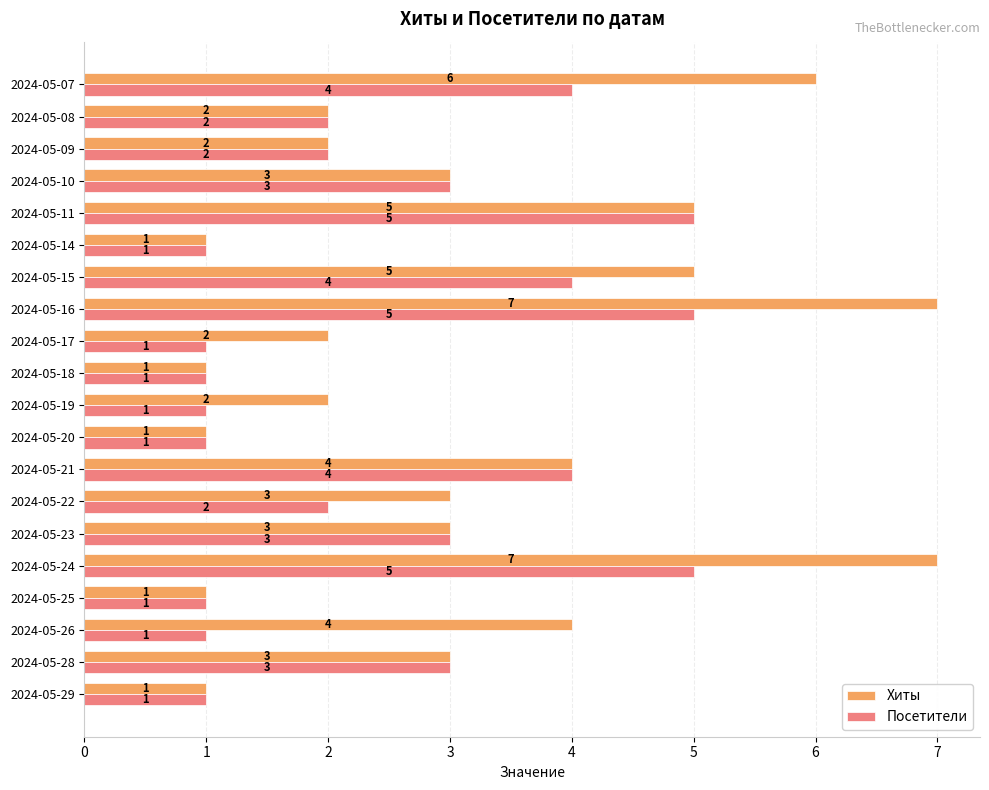

What is the difference between the maximum and minimum values in the Хиты series?

6